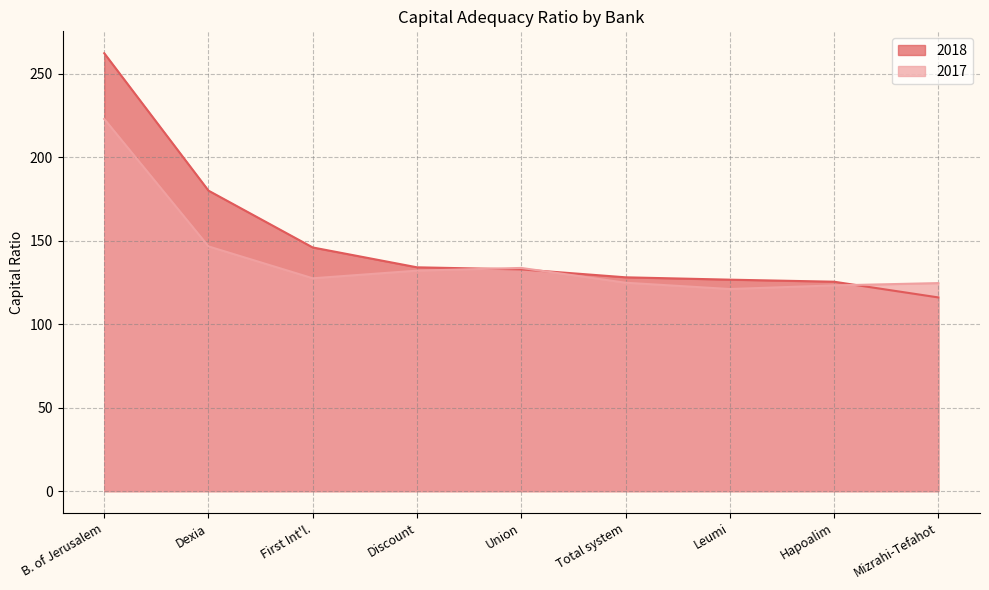

The value of 2018 at Hapoalim is 84.5. True or false?

False